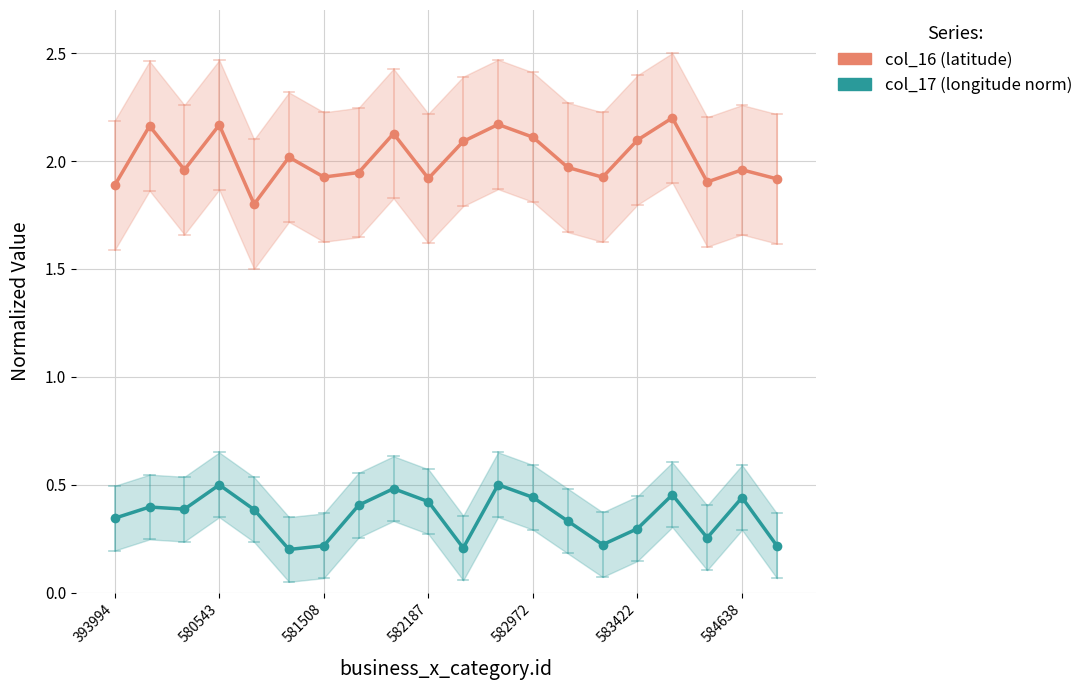

What are all the series names shown in the legend?

col_16 (latitude), col_17 (longitude norm)